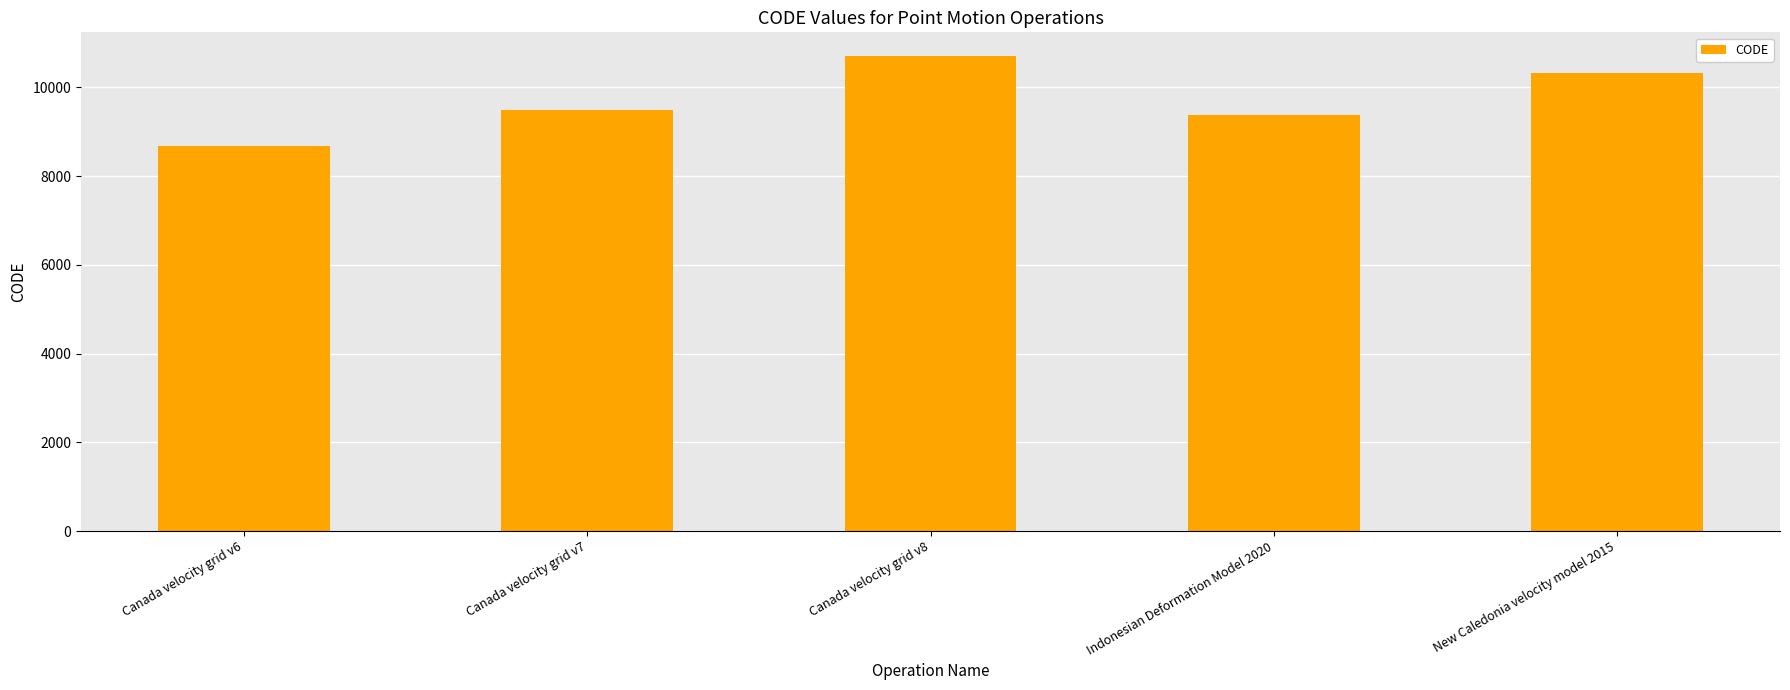

What position from the left is Indonesian Deformation Model 2020?

4